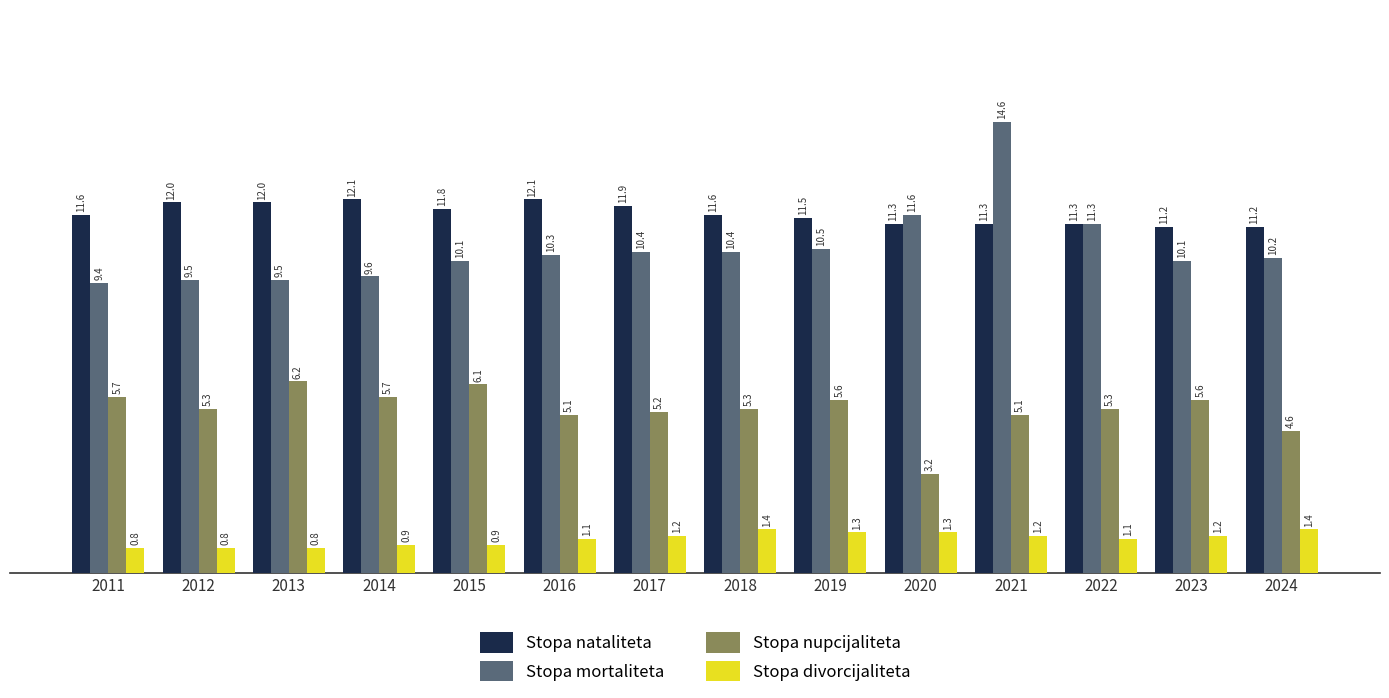

What is the difference between the maximum and minimum values in the Stopa nupcijaliteta series?

3.0